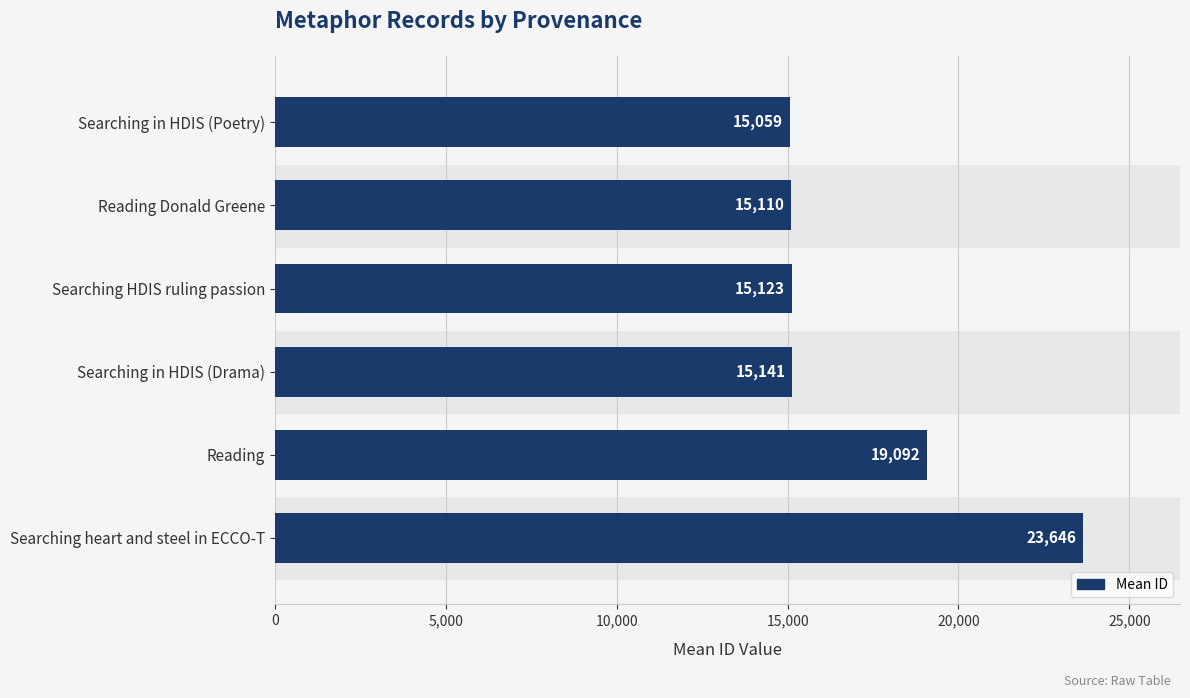

What is the average value?

17195.1